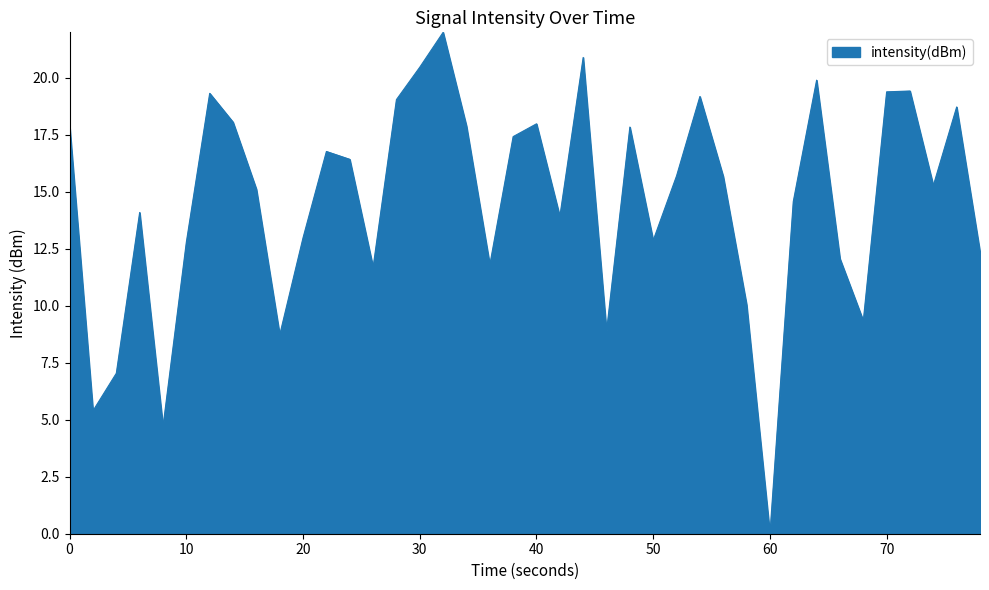

What is the difference between the maximum and minimum values?

22.0